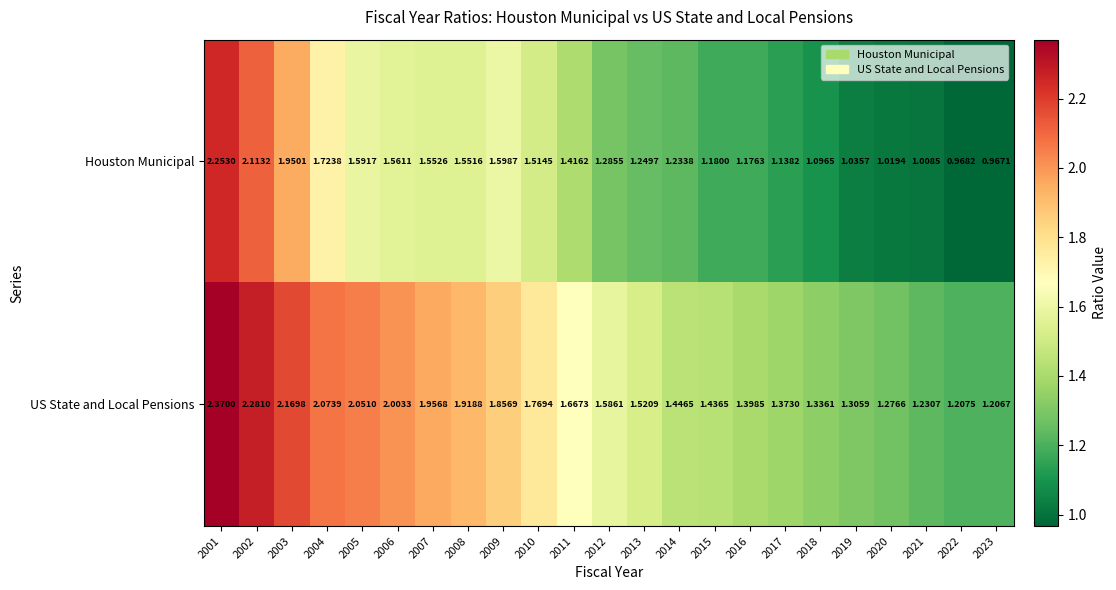

Which category has the lowest value across all series?

2023